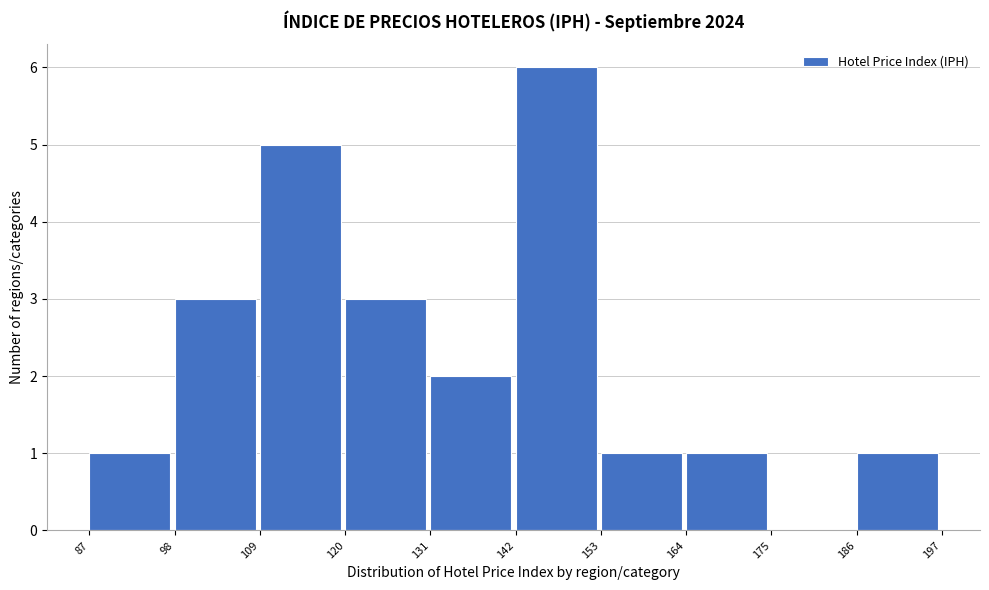

Over which range of the x-axis is the bar tallest?

142 to 153